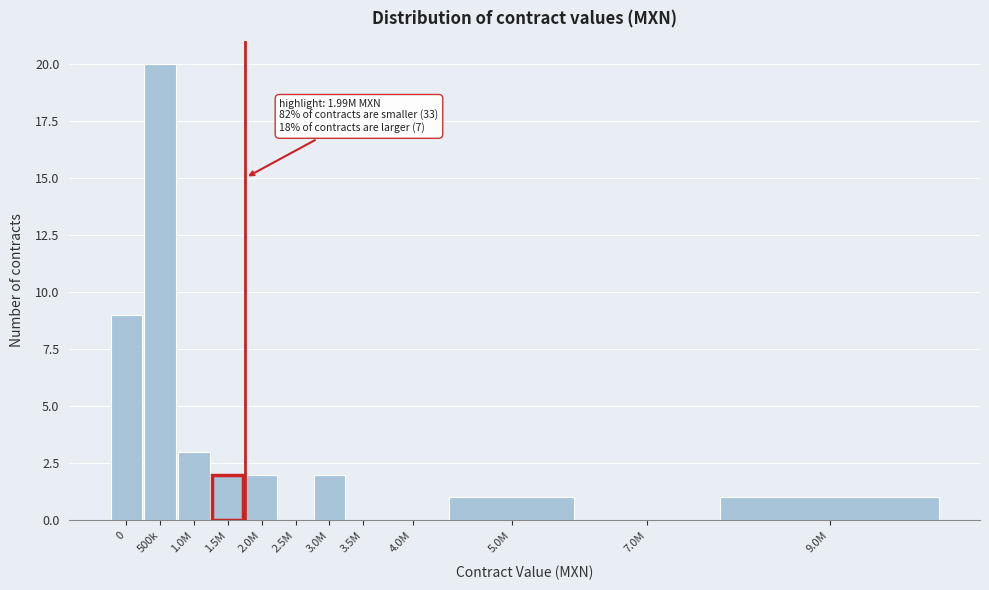

Reading left to right, extract all data points from this chart.

0=9	500k=20	1.0M=3	1.5M=2	2.0M=2	2.5M=0	3.0M=2	3.5M=0	4.0M=0	5.0M=1	7.0M=0	9.0M=1